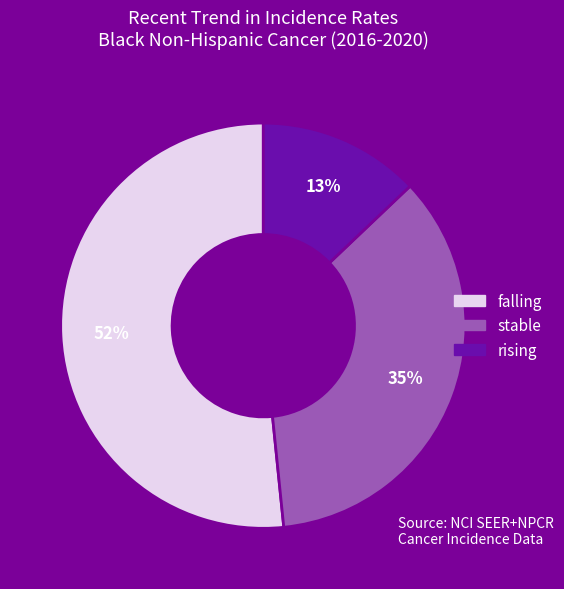

How many slices are in this pie chart?

3